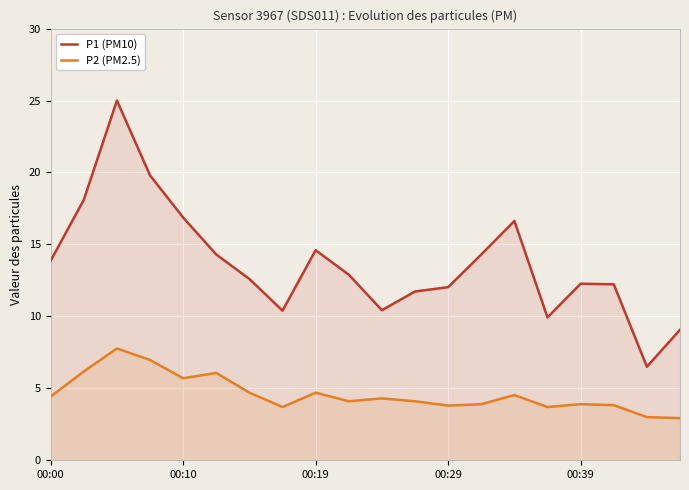

Which series has the largest total across all categories?

P1 (PM10)